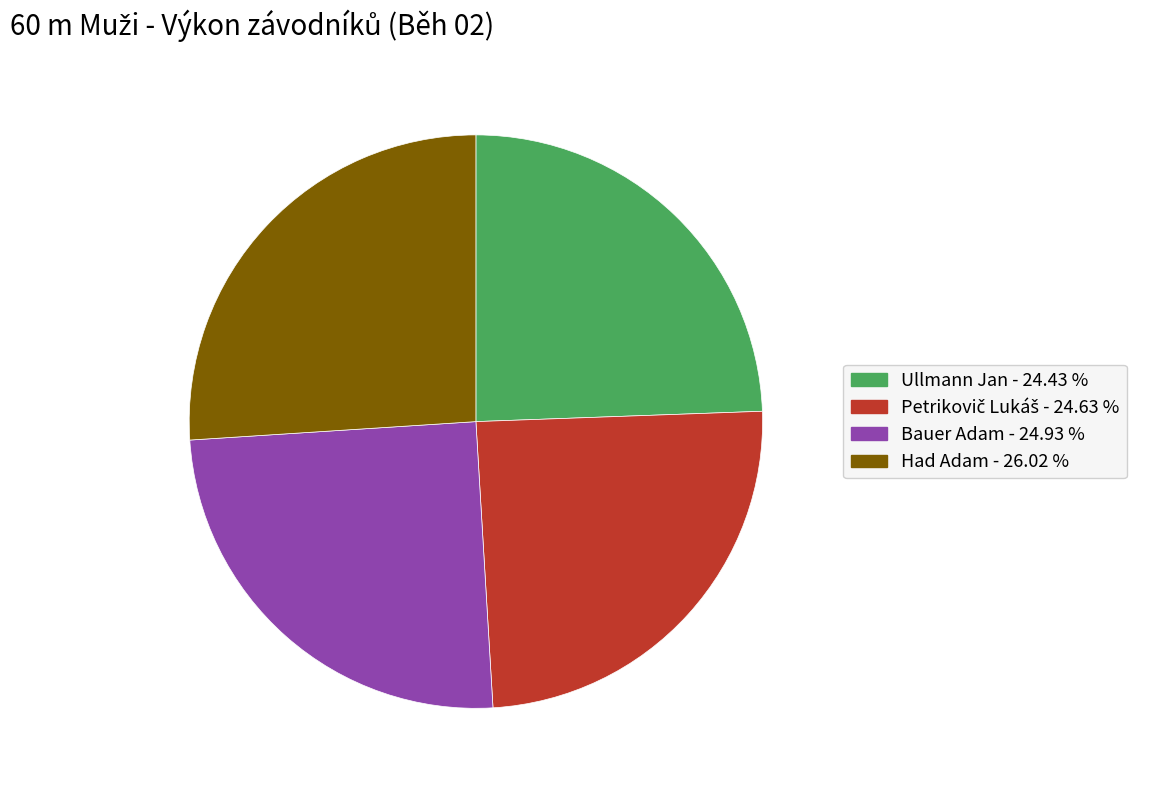

How many slices are in this pie chart?

4